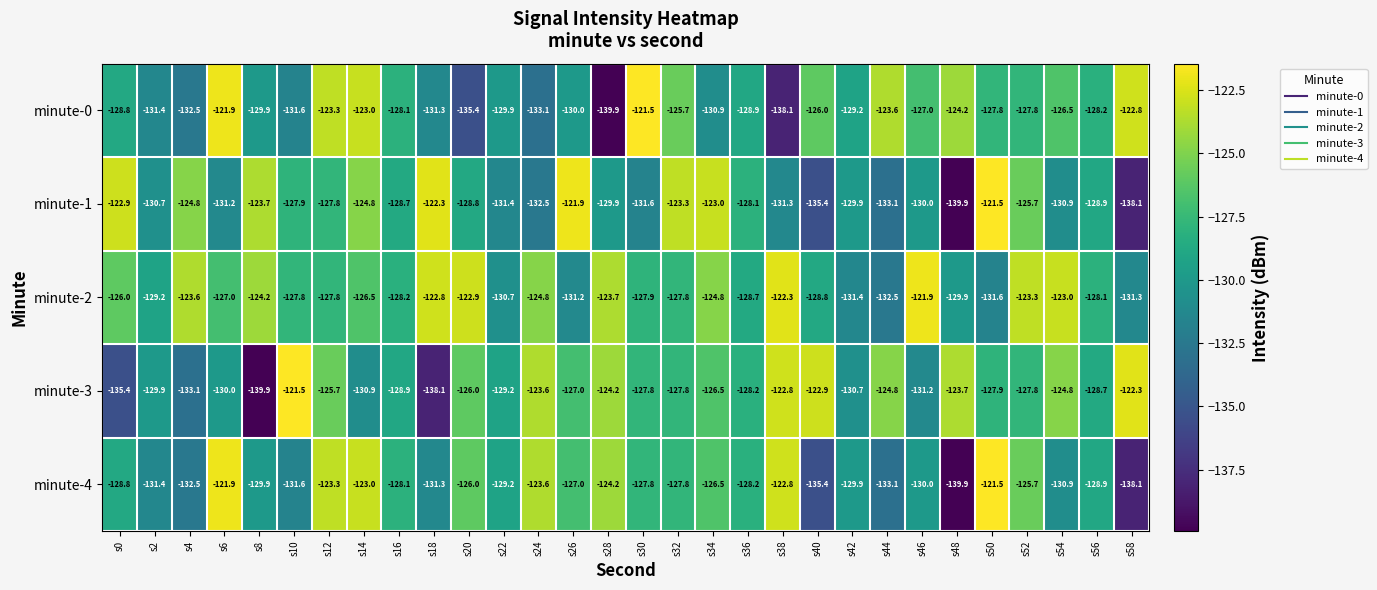

What is the spread (max minus min) of values at s56?

0.8